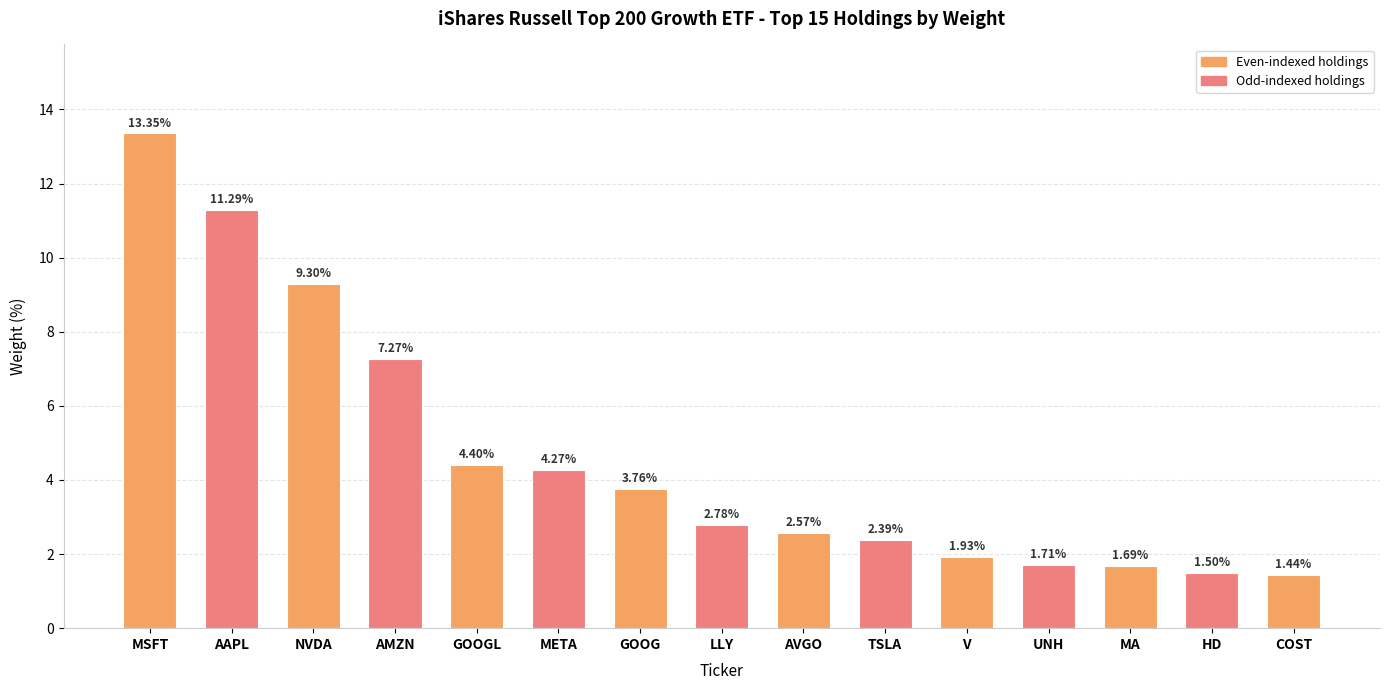

At which category does the chart reach its peak across all series?

MSFT